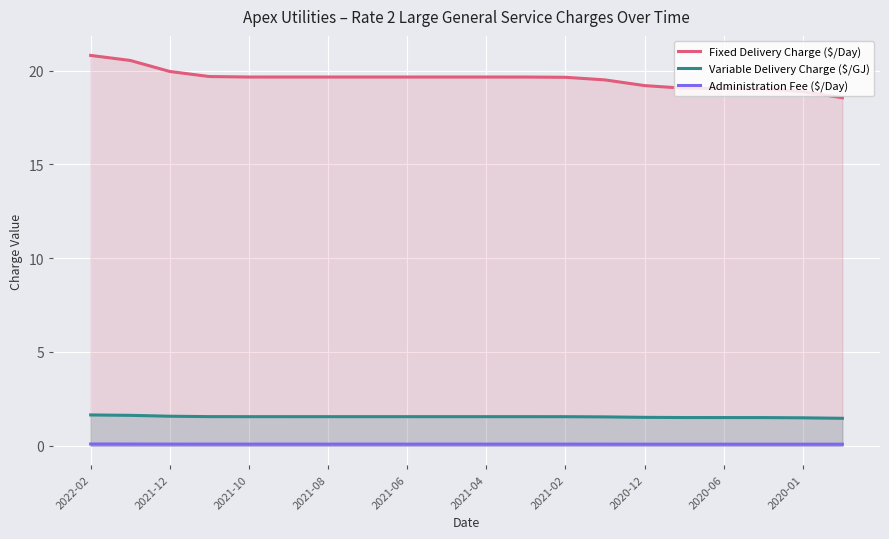

At 13, list the series in order from smallest to largest.

Administration Fee ($/Day), Variable Delivery Charge ($/GJ), Fixed Delivery Charge ($/Day)